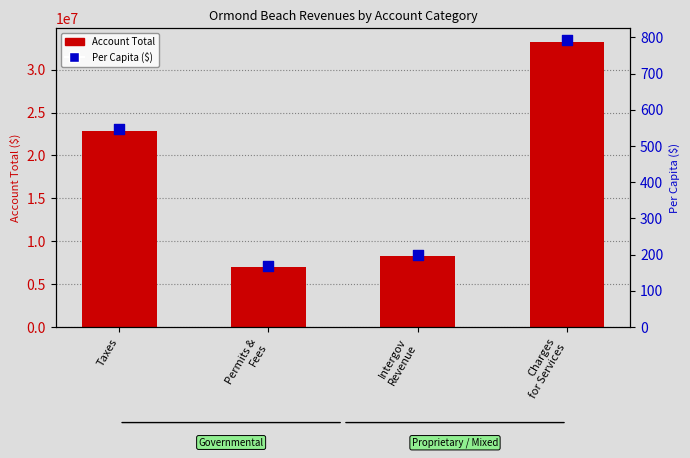

What is the total value across all series at Charges
for Services?

33164542.7